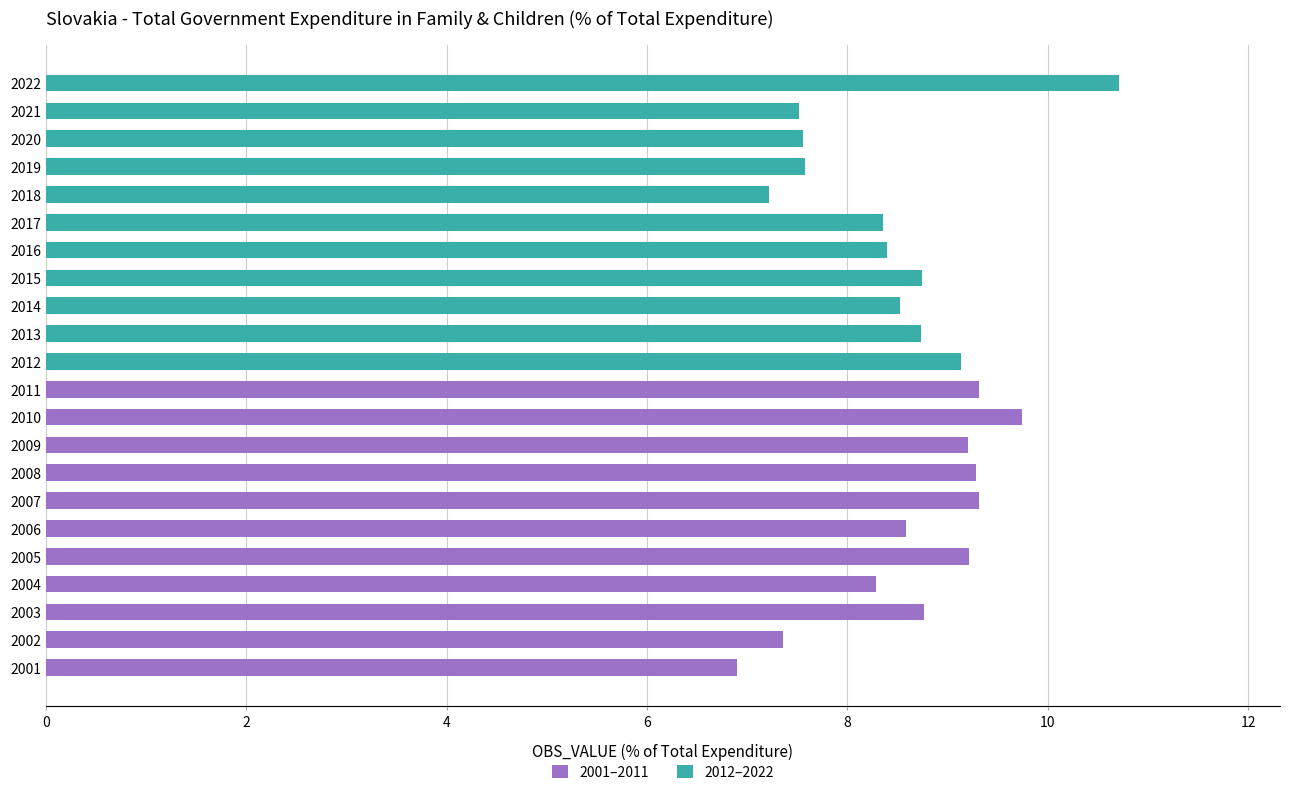

Which series has the largest total across all categories?

2001–2011